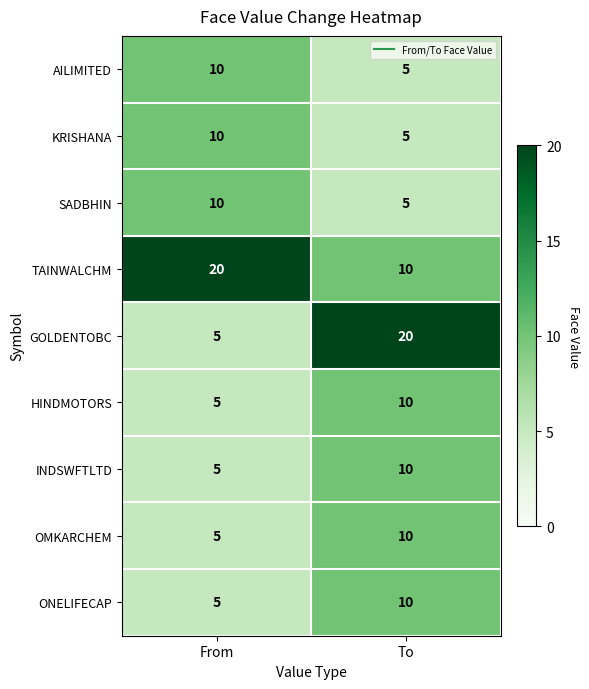

Which series has the largest total across all categories?

TAINWALCHM